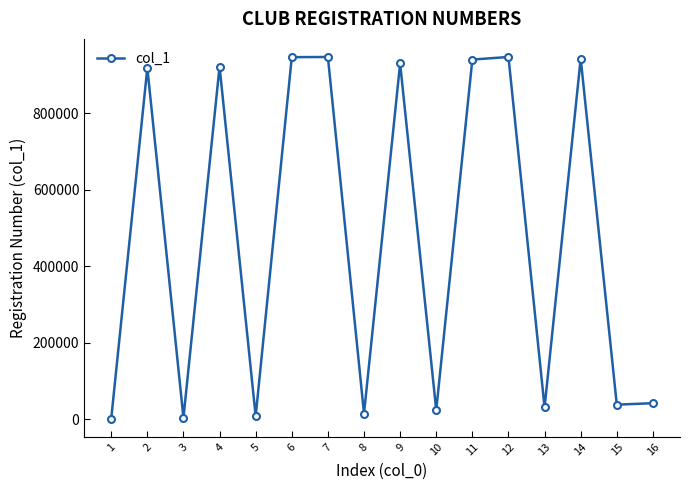

What is the minimum value shown in the chart?

1300